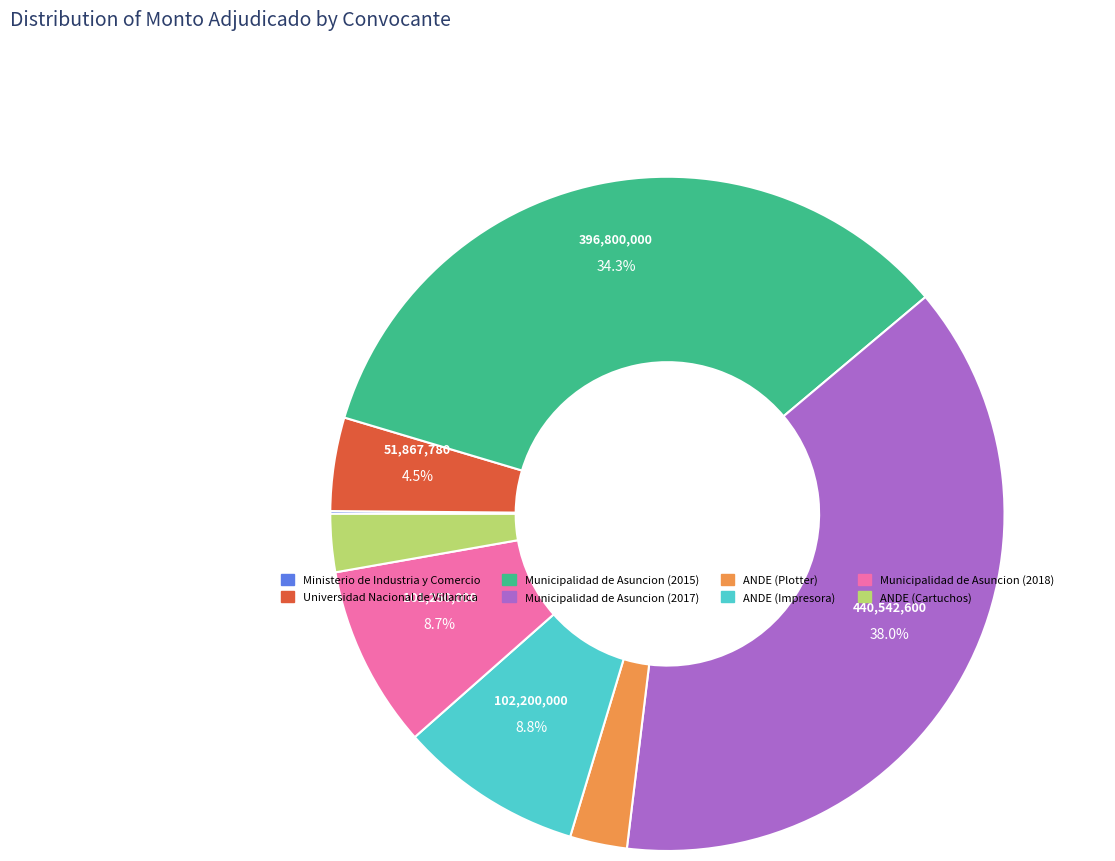

Which slice is the largest?

Municipalidad de Asuncion (2017)